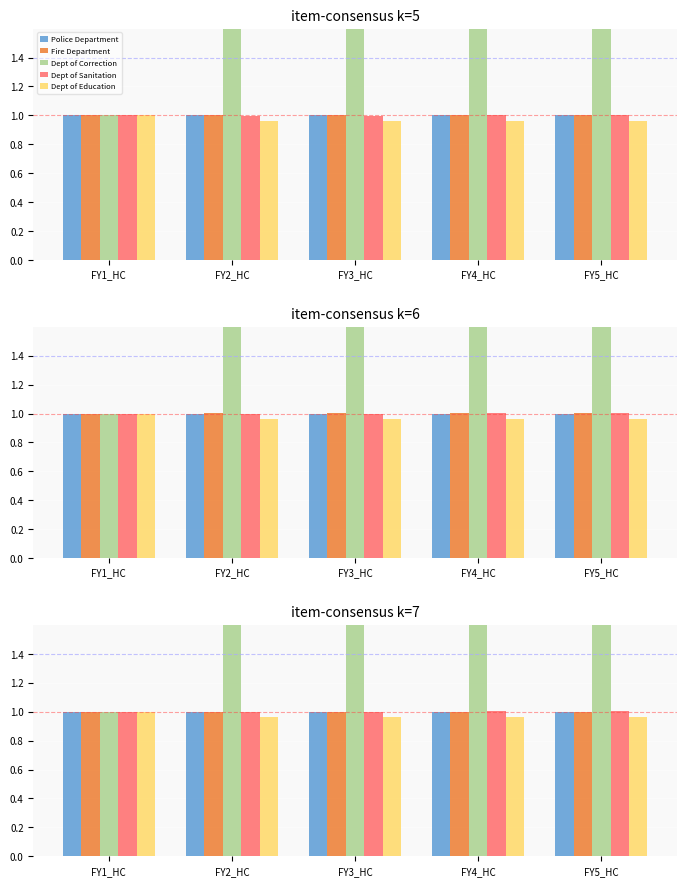

What value does the Police Department series have at FY1_HC?

1.0